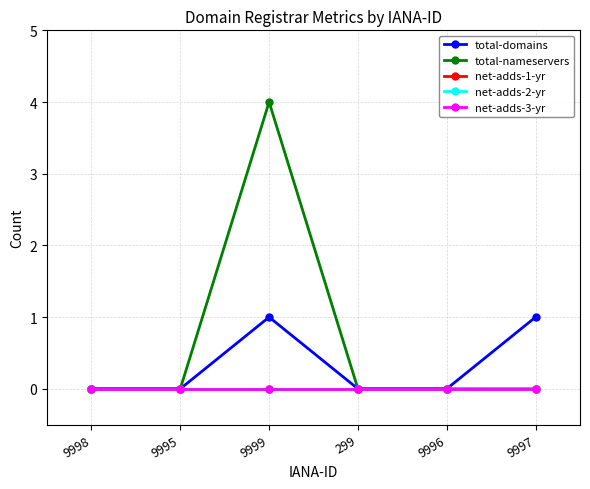

Is this an area chart (filled region under the line)?

No